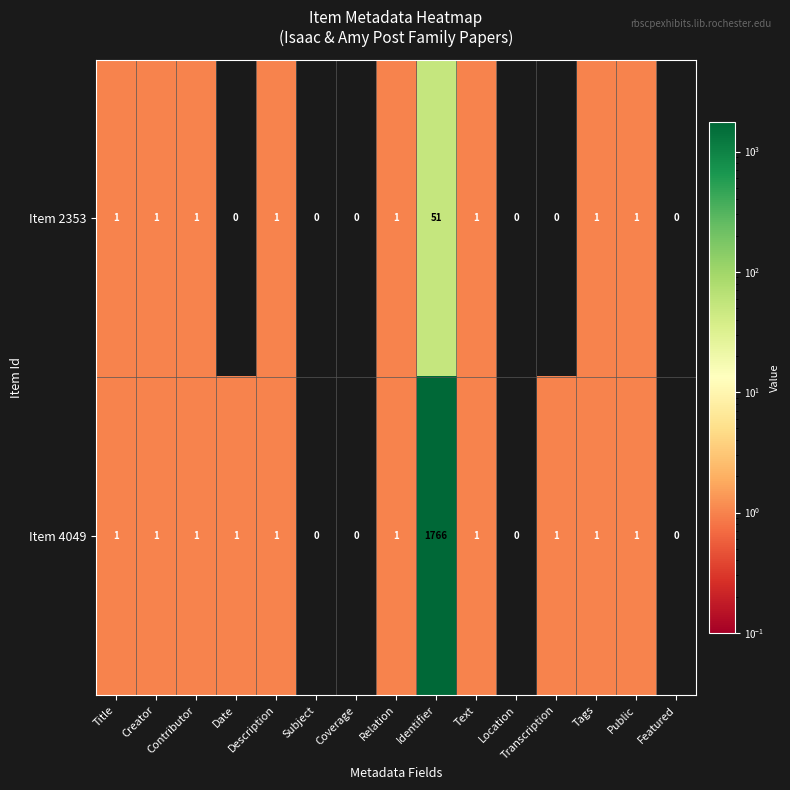

Which series has the largest total across all categories?

Item 4049